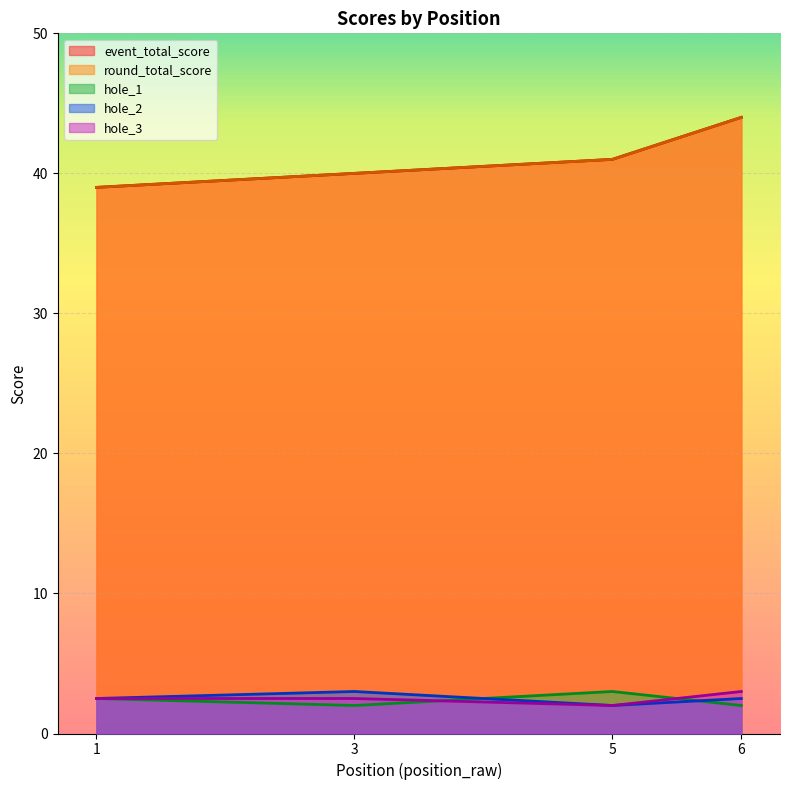

At which category does hole_1 reach its first local peak?

1